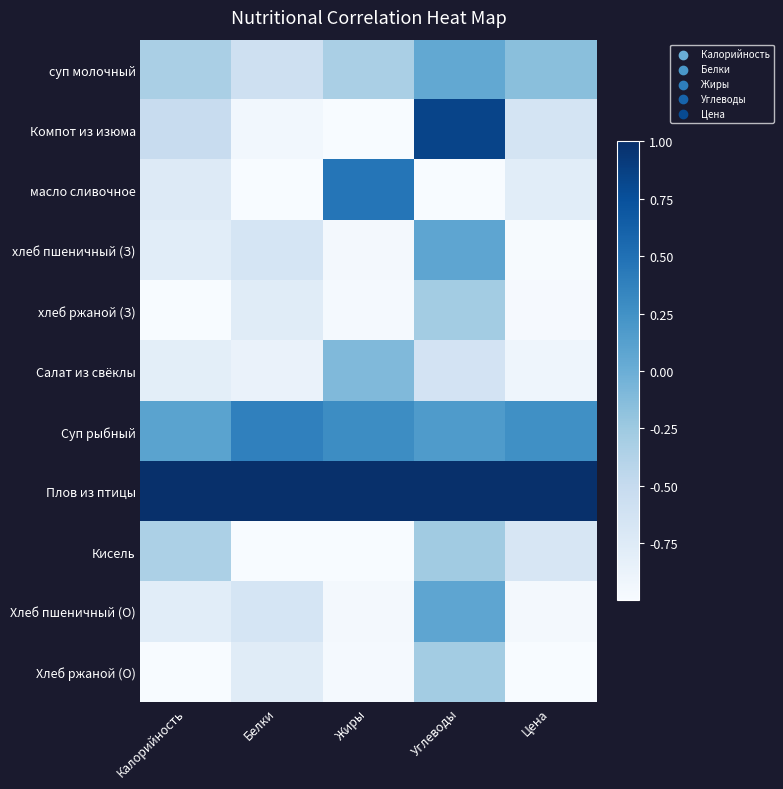

What is the difference between the highest and lowest values at Цена?

2.0